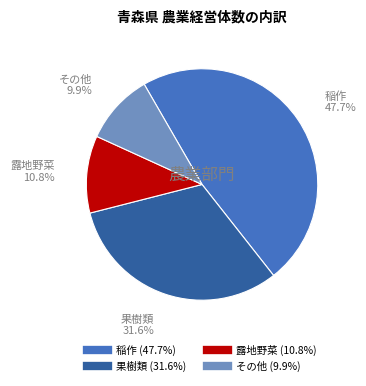

Count the number of slices in the pie.

4